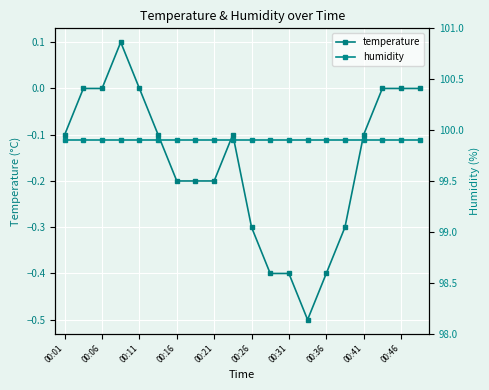

True or false: temperature has more than 0 interior local peaks.

True